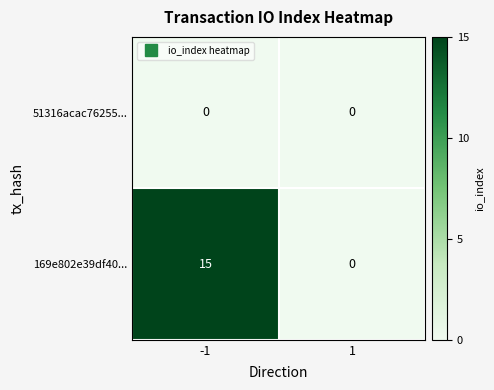

Reading left to right, what are all the values shown in this chart?

51316acac76255...: -1=0	1=0
169e802e39df40...: -1=15	1=0